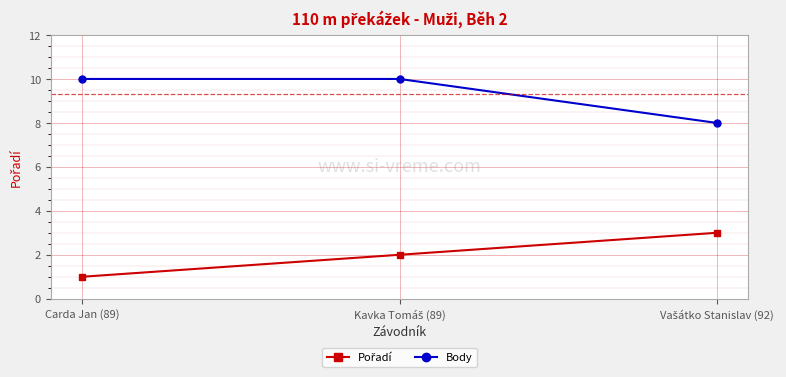

The value of Body at Carda Jan (89) is 15. True or false?

False